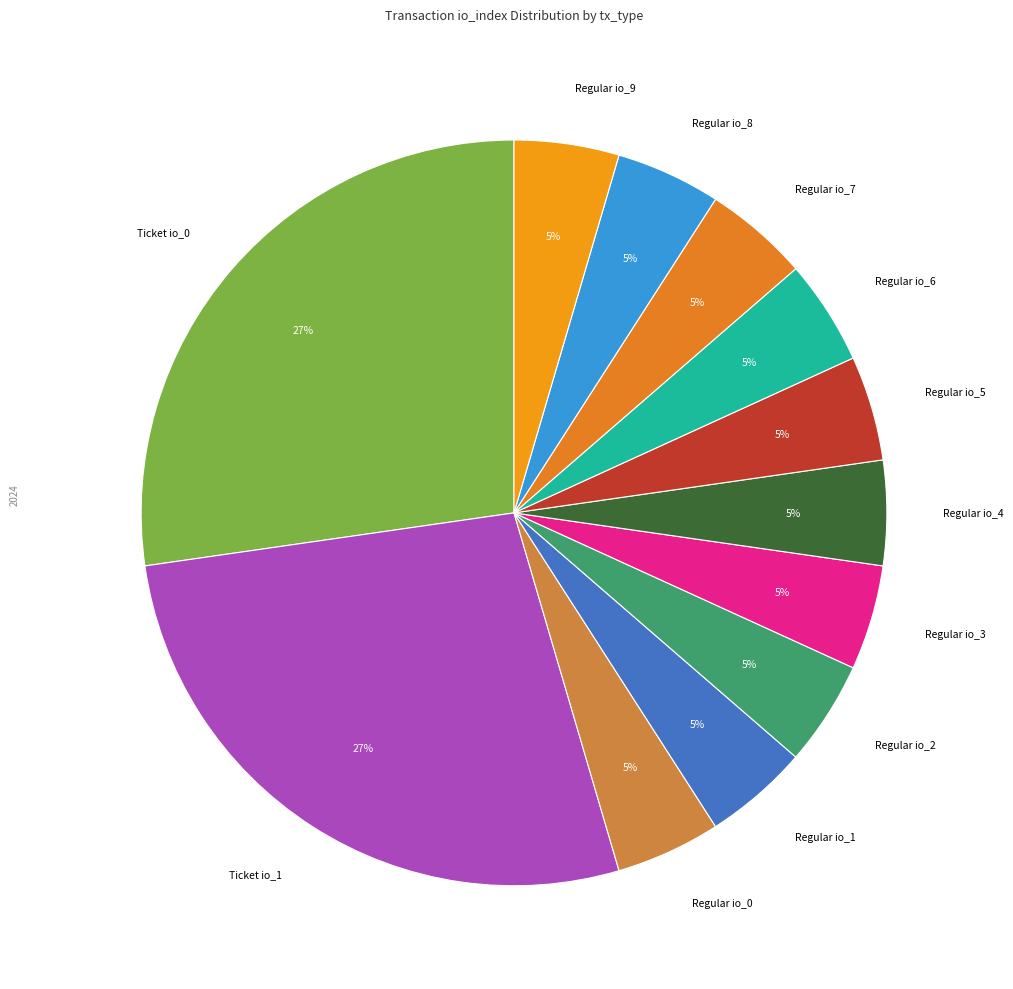

The Ticket io_1 slice represents 27% of the pie. True or false?

True